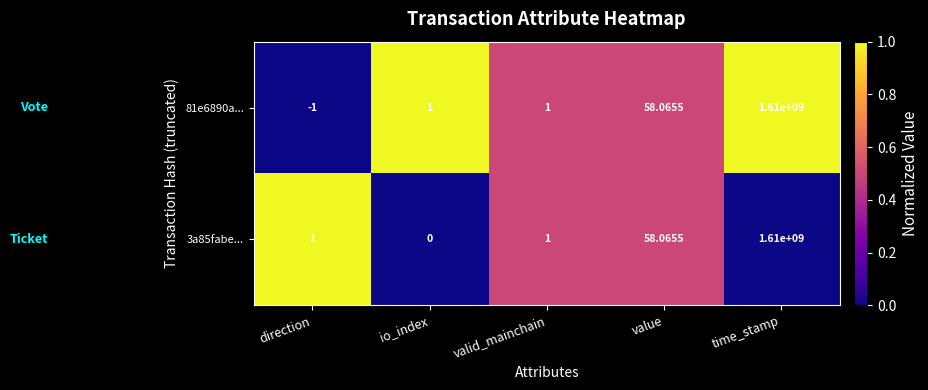

Count the number of categories in the chart.

5